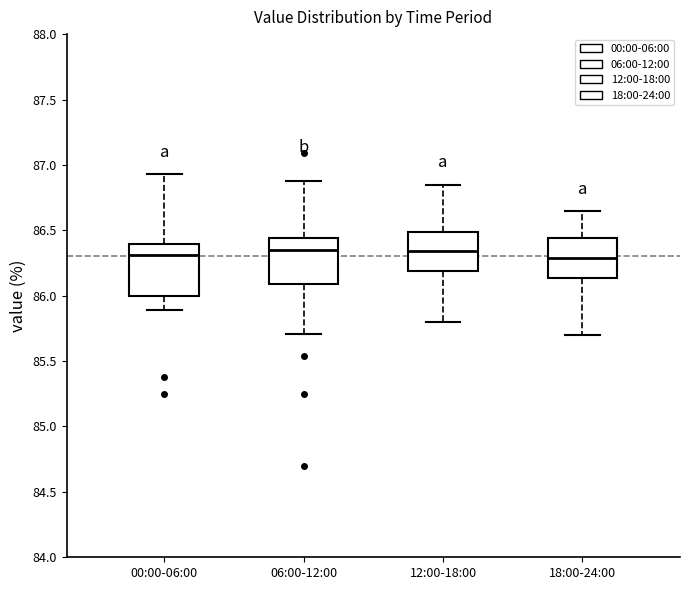

Reading left to right, transcribe this box plot: for each box, give where its median line is, the range the box spans, and where its two whiskers end, as read against the y-axis. The values are not printed on the chart, so give them approximately, as read against the axis.

00:00-06:00: median 86.30, box 86.00 to 86.40, whiskers 85.90 to 86.95
06:00-12:00: median 86.35, box 86.10 to 86.45, whiskers 85.70 to 86.90
12:00-18:00: median 86.35, box 86.20 to 86.50, whiskers 85.80 to 86.85
18:00-24:00: median 86.30, box 86.15 to 86.45, whiskers 85.70 to 86.65